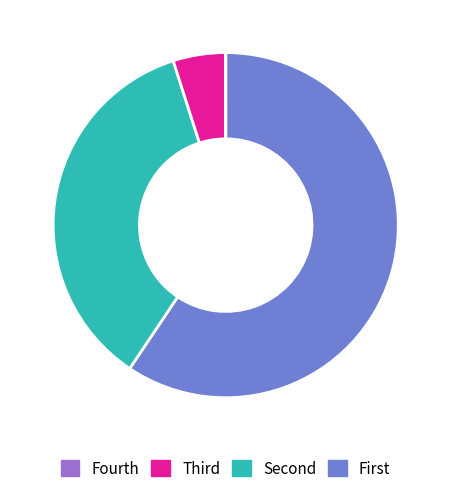

Does any single category account for the majority?

Yes